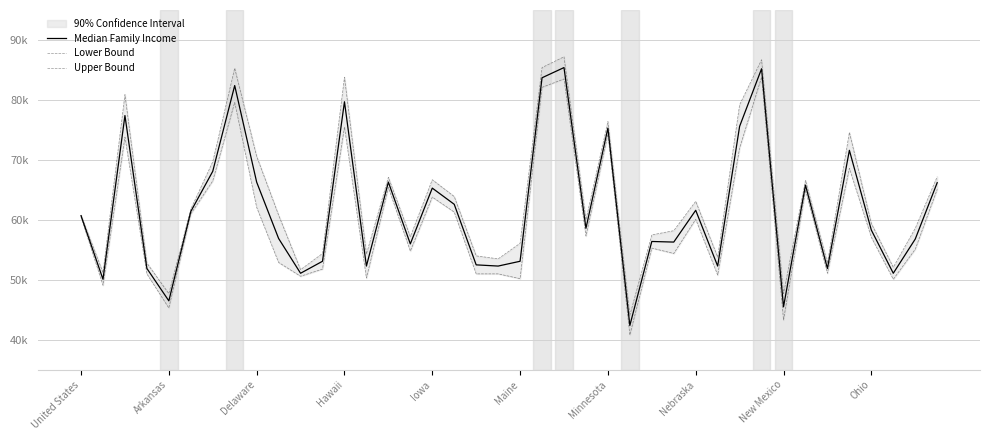

Which series has the largest total across all categories?

Upper Bound